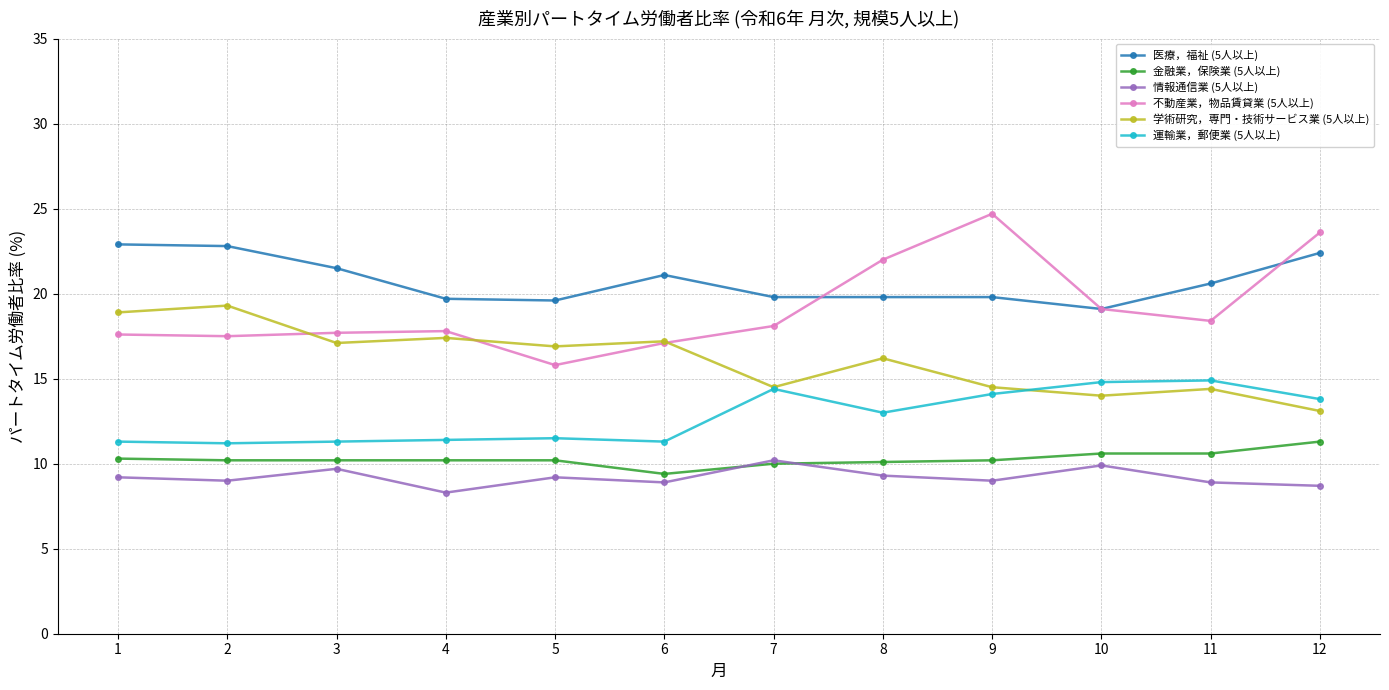

True or false: 情報通信業 (5人以上) has more than 1 interior local peaks.

True